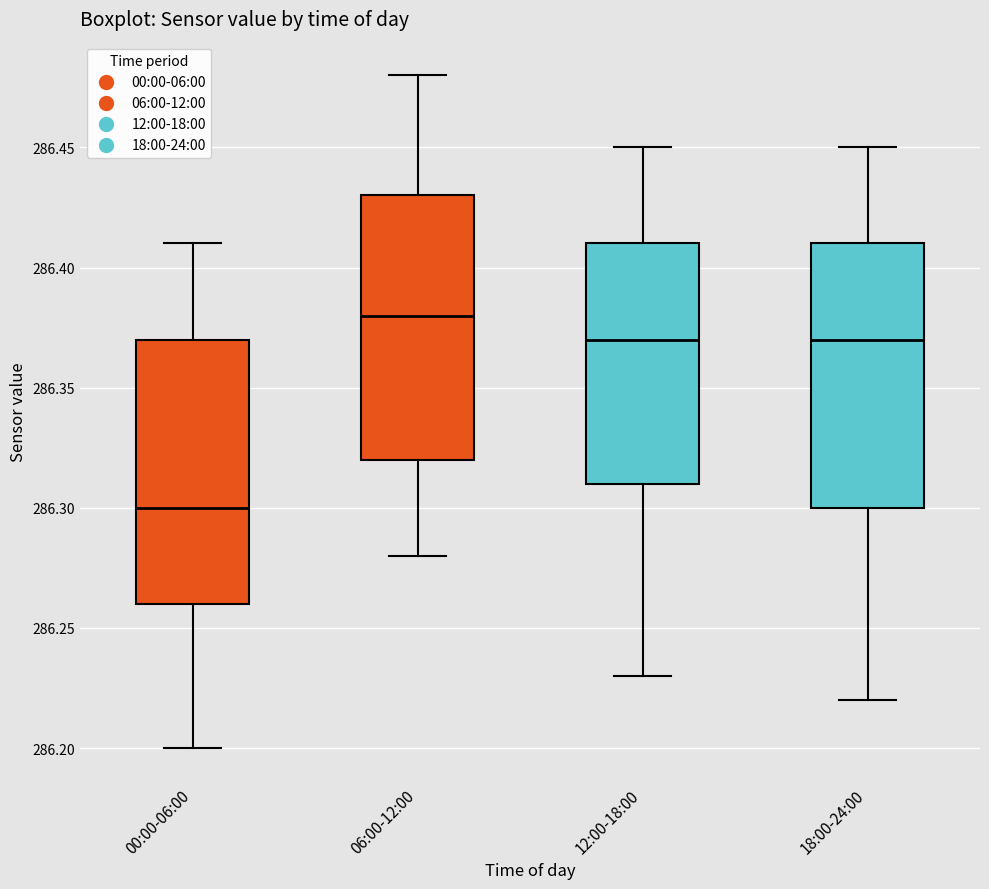

Reading left to right, read every box against the y-axis: the position of its median line, the range the box covers, and the ends of its whiskers. The values are not printed on the chart, so give them approximately, as read against the axis.

00:00-06:00: median 286.30, box 286.26 to 286.37, whiskers 286.20 to 286.41
06:00-12:00: median 286.38, box 286.32 to 286.43, whiskers 286.28 to 286.48
12:00-18:00: median 286.37, box 286.31 to 286.41, whiskers 286.23 to 286.45
18:00-24:00: median 286.37, box 286.30 to 286.41, whiskers 286.22 to 286.45